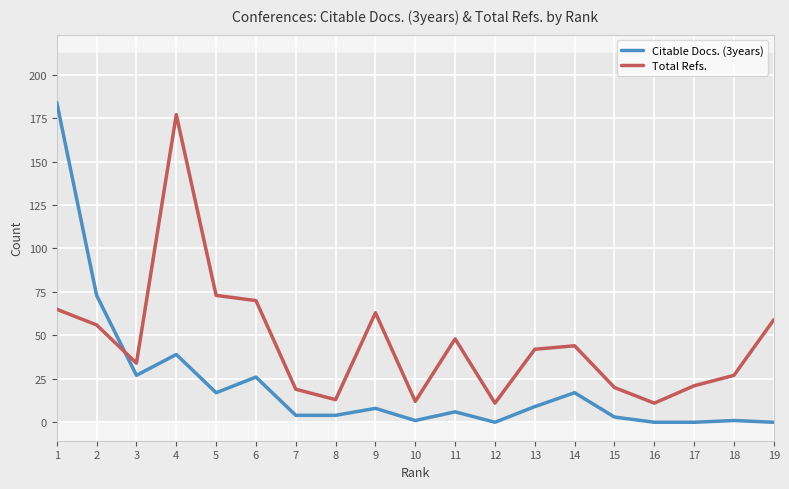

What is the difference between the maximum and minimum values in the Citable Docs. (3years) series?

184